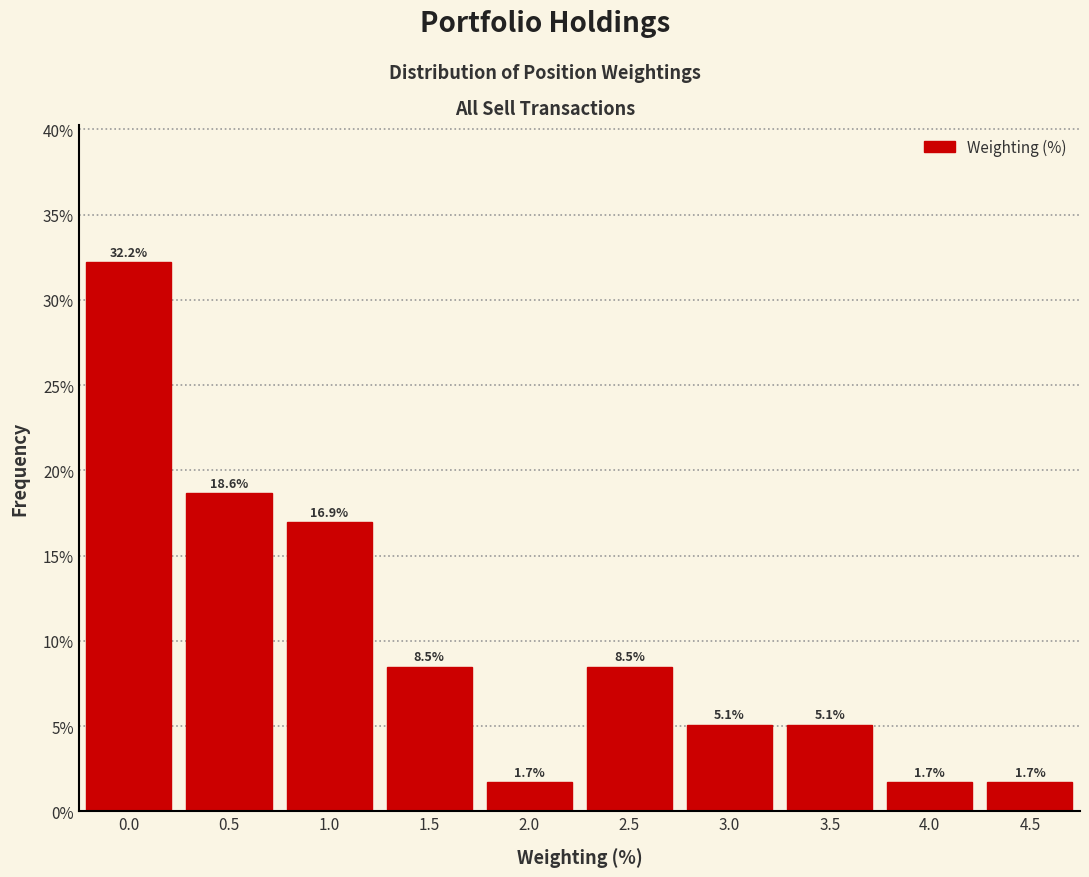

Reading right to left, list all the values displayed in this chart.

1.7	1.7	5.1	5.1	8.5	1.7	8.5	16.9	18.6	32.2